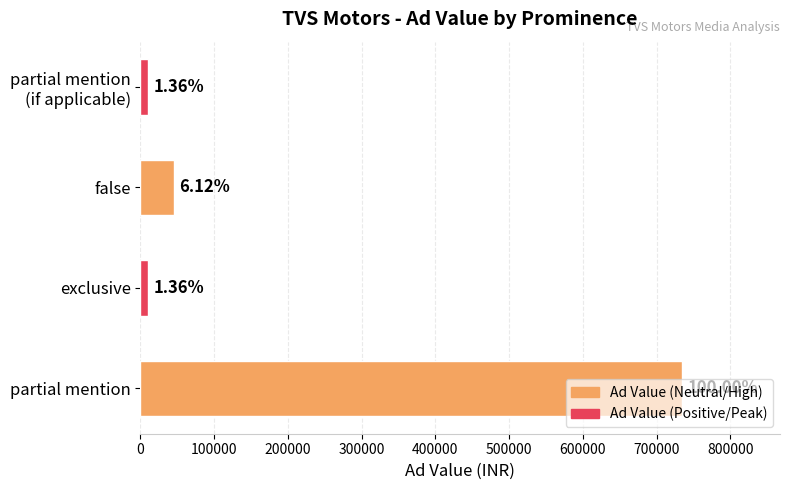

Does the chart contain any negative values?

No